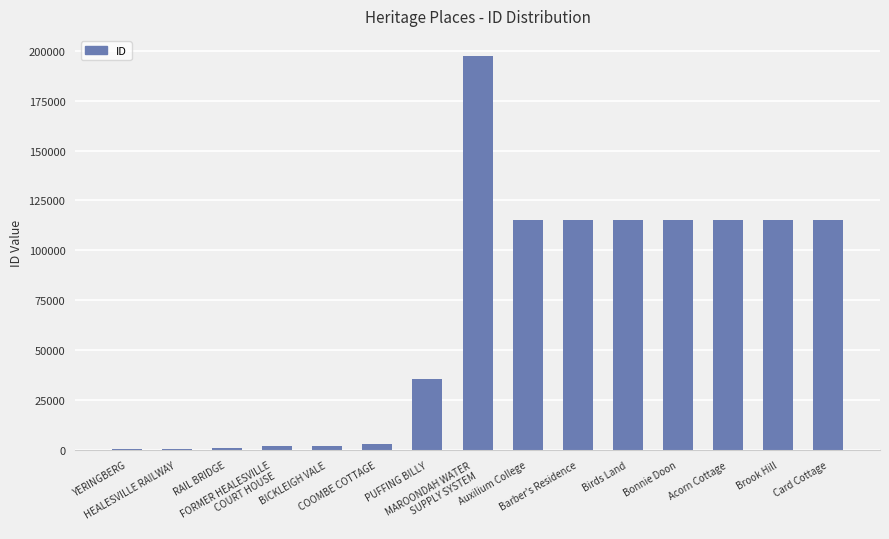

What is the maximum value shown in the chart?

197552